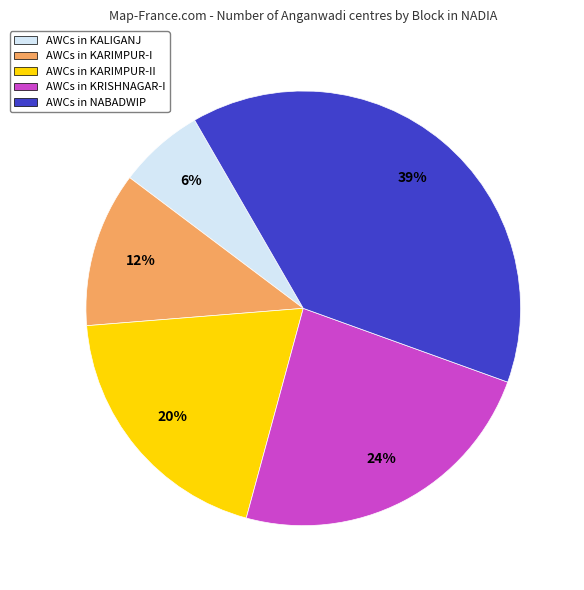

Count the number of slices in the pie.

5